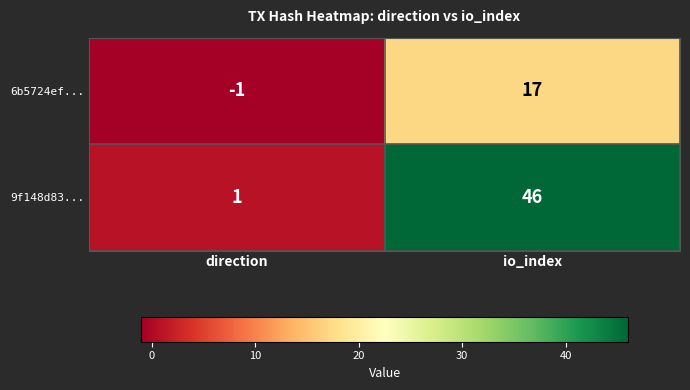

Reading left to right, transcribe all the data shown in this chart.

6b5724ef...: -1	17
9f148d83...: 1	46